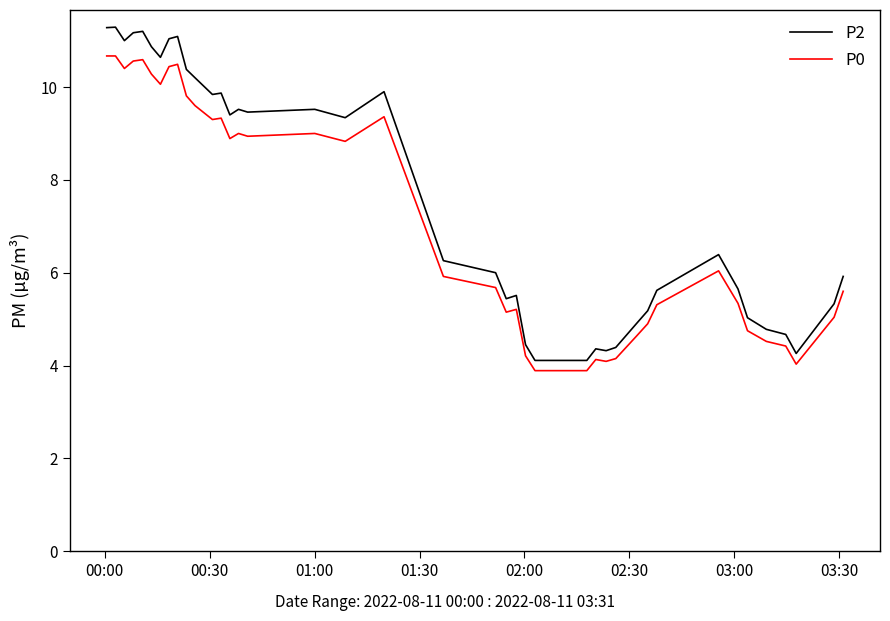

What is the greatest value displayed?

11.3